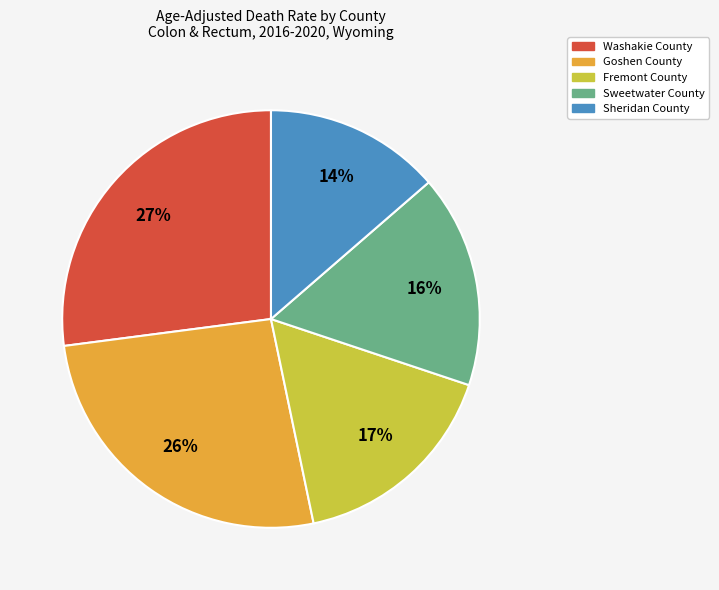

To the nearest percent, what is the combined percentage of Washakie County and Goshen County?

53%